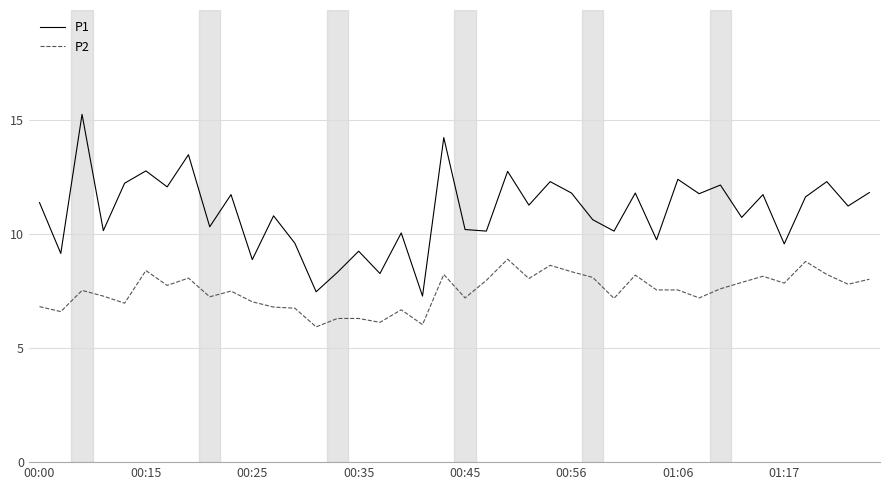

In P1, how many points are lower than both neighbors (excluding endpoints)?

16